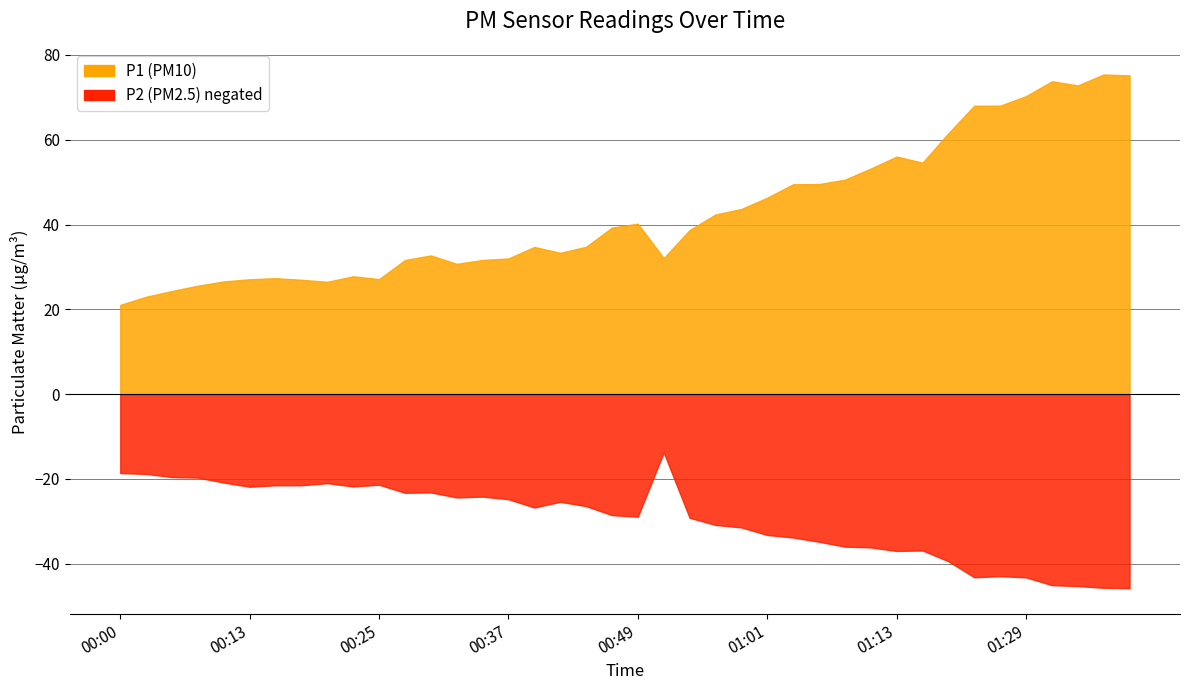

At which label does P1 first exceed 38?

00:47